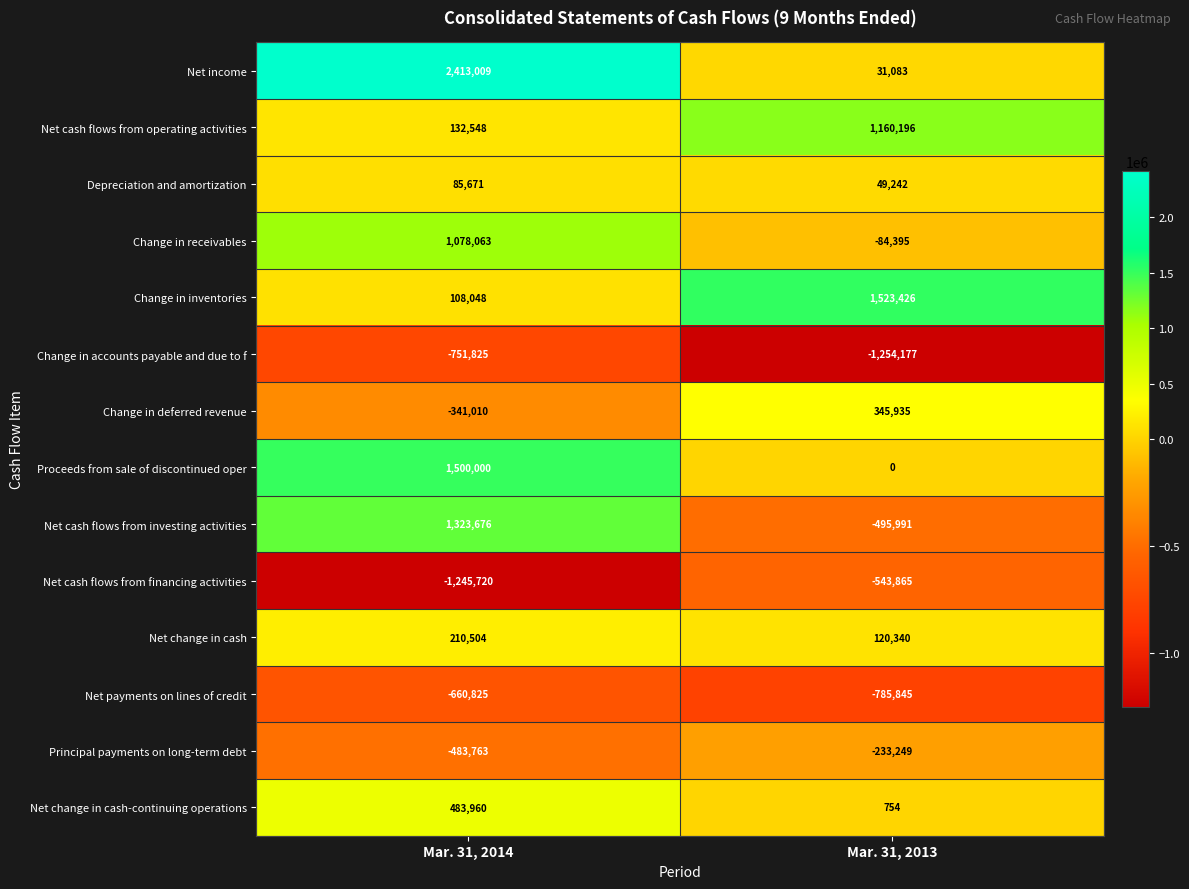

The Change in receivables series shows -84395 at Mar. 31, 2013. True or false?

True